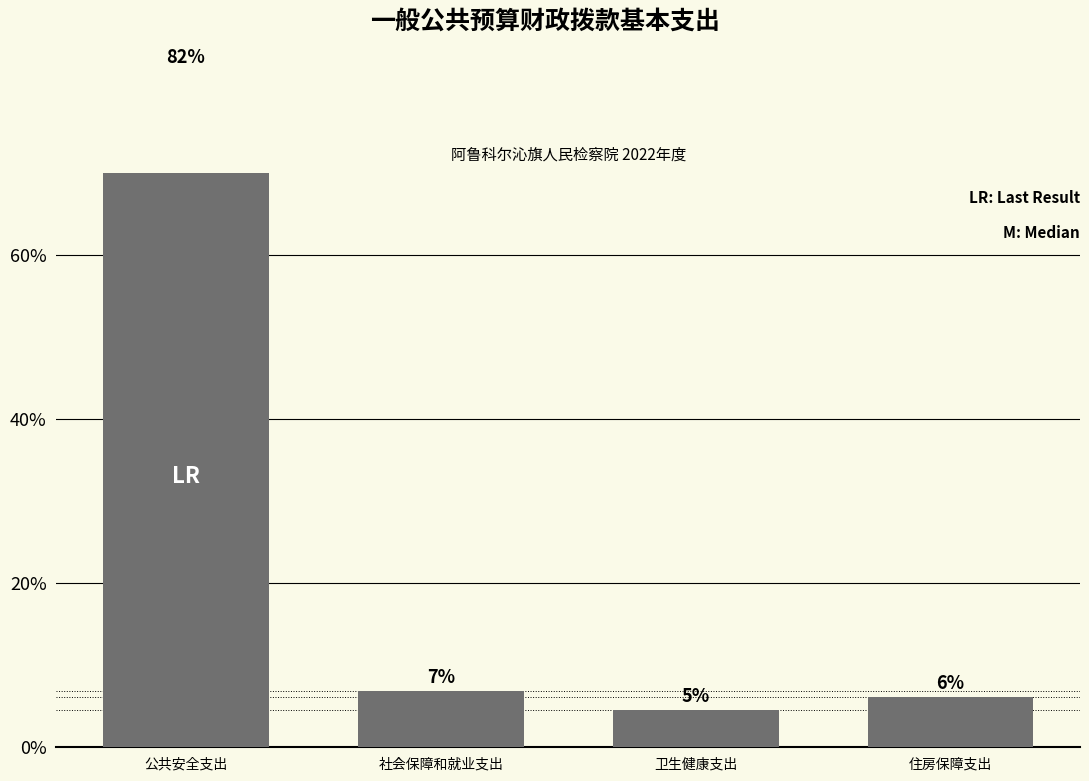

Where is the data nearest to the value 43?

社会保障和就业支出